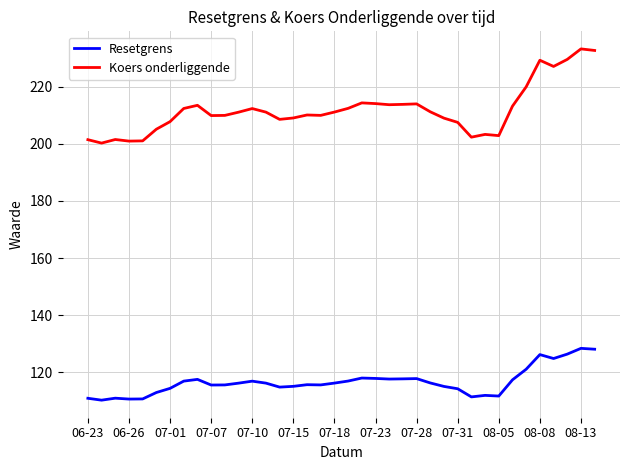

What is the difference between the maximum and minimum values in the Koers onderliggende series?

33.0